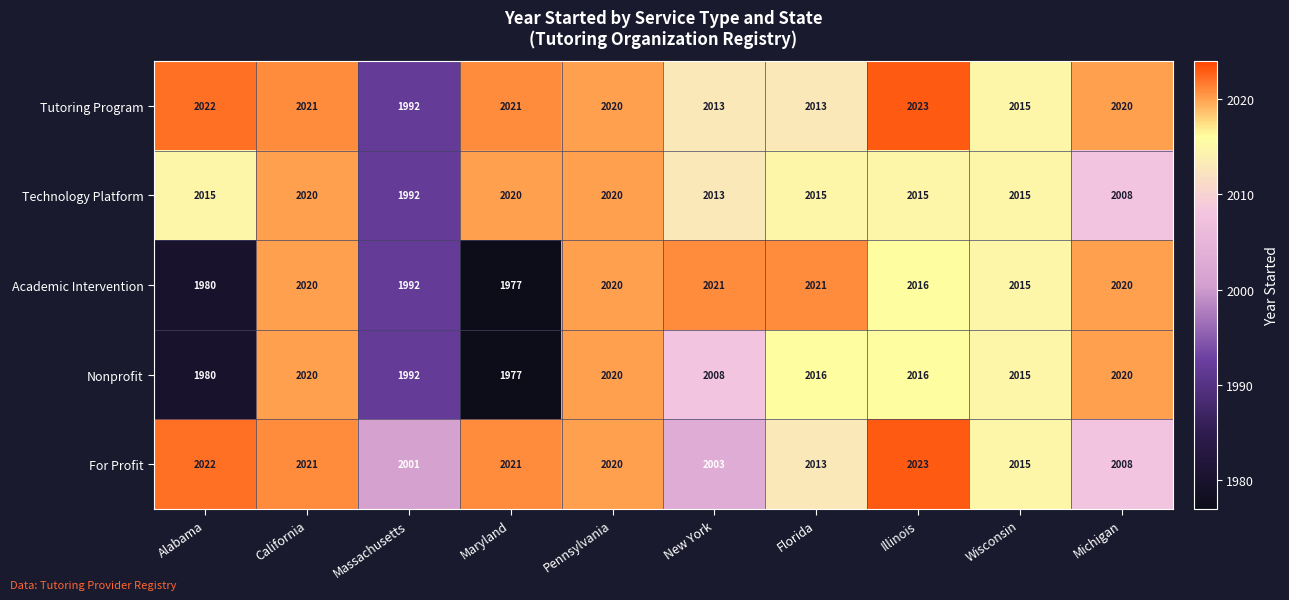

Which series has the widest spread of values?

Academic Intervention